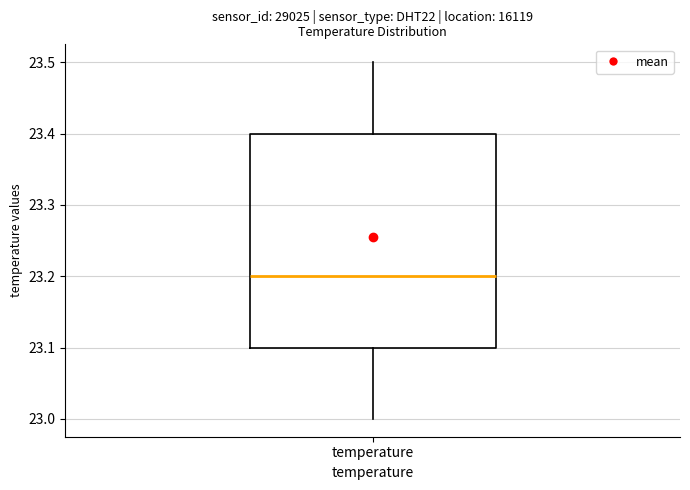

Where does the lower whisker of the box for temperature end on the y-axis? The values are not printed on the chart, so give them approximately, as read against the axis.

23.0